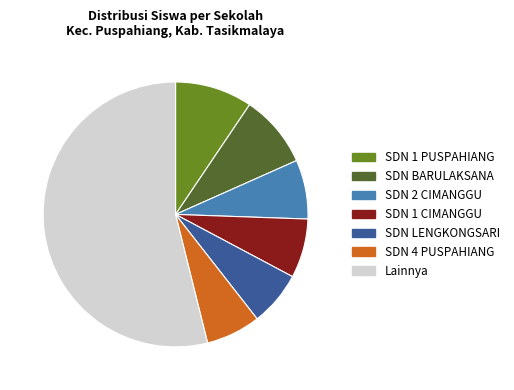

Is there a majority slice in this chart?

Yes